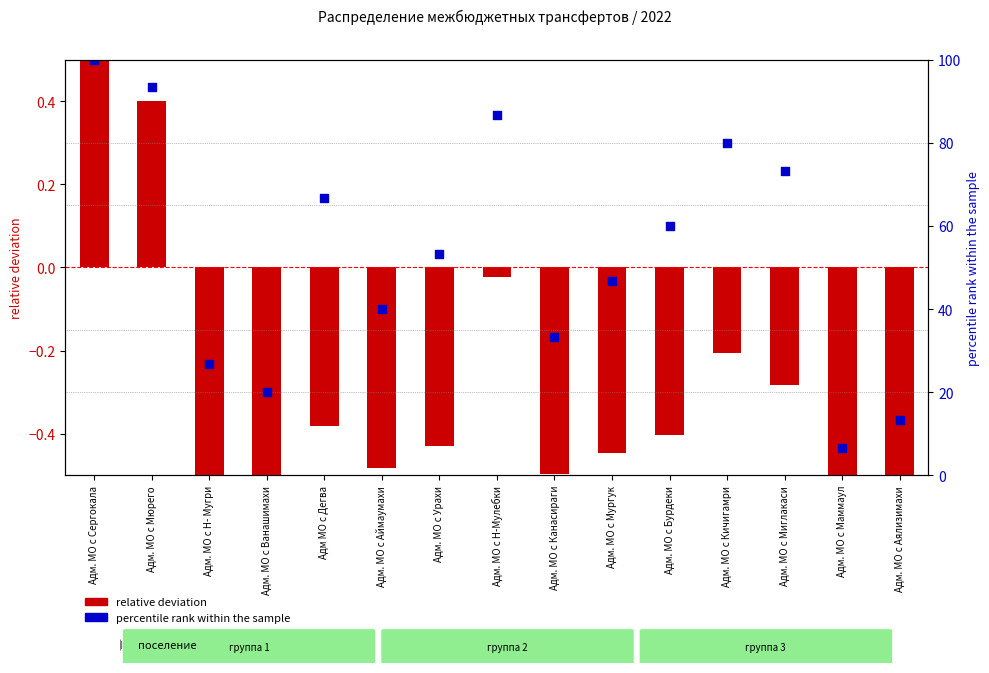

What is the total value across all series at Адм. МО с Мюрего?

93.7